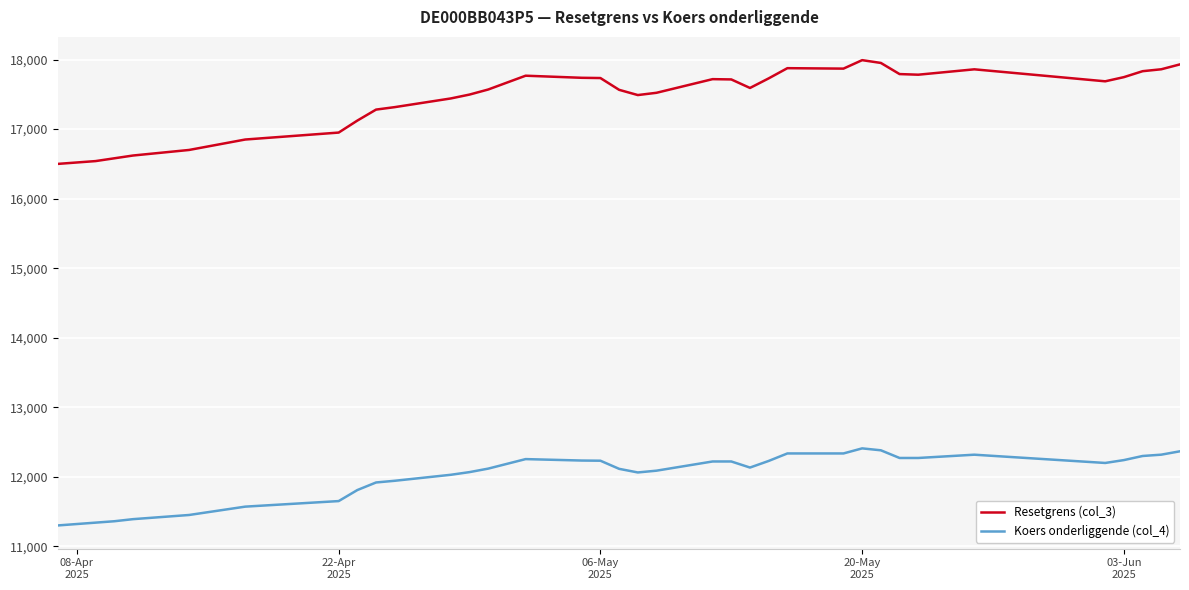

True or false: Resetgrens (col_3) and Koers onderliggende (col_4) intersect in this chart.

False